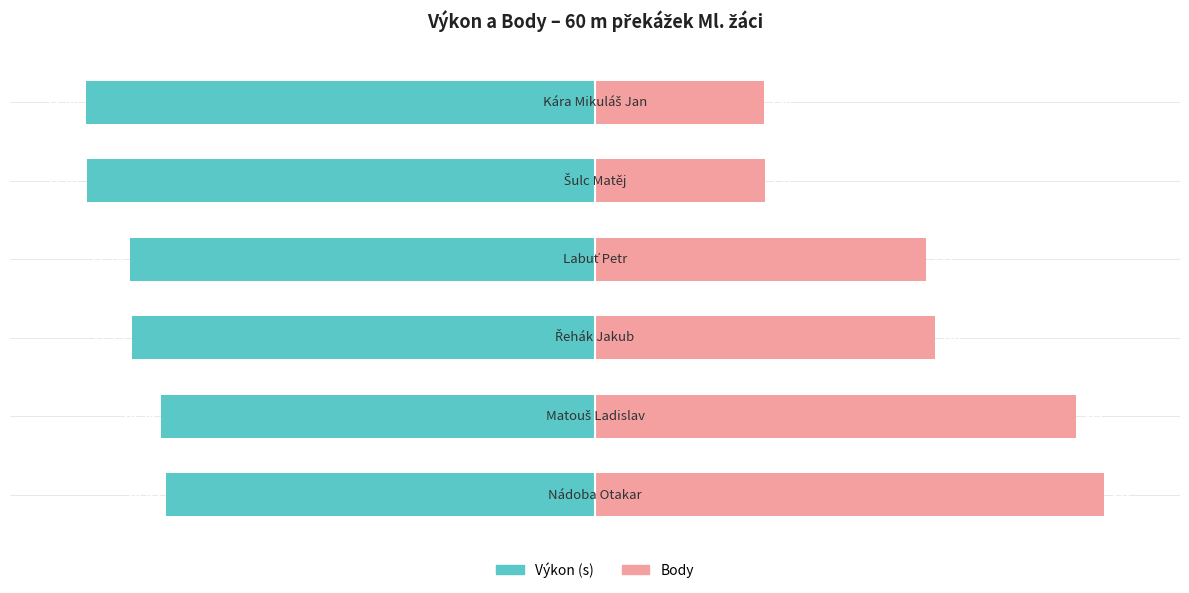

What are all the series names shown in the legend?

Výkon (s), Body